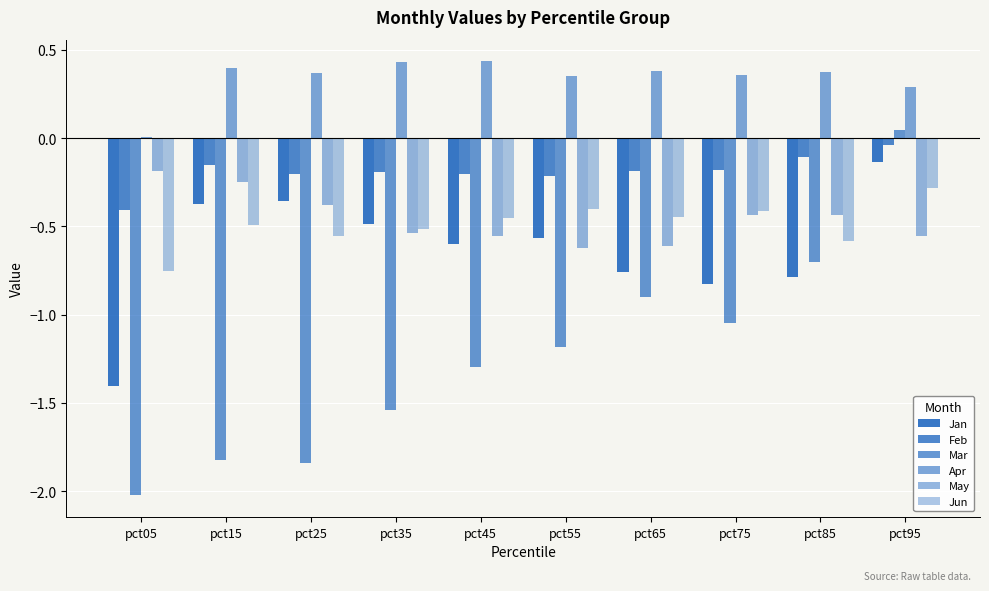

Which has a higher value, pct95 or pct25?

pct95